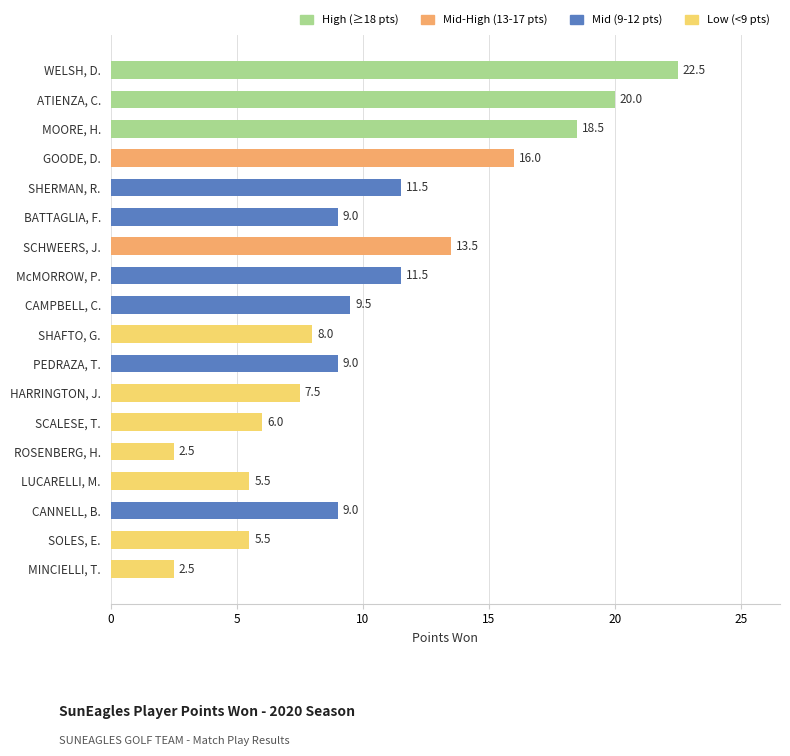

How many values are below 9?

7